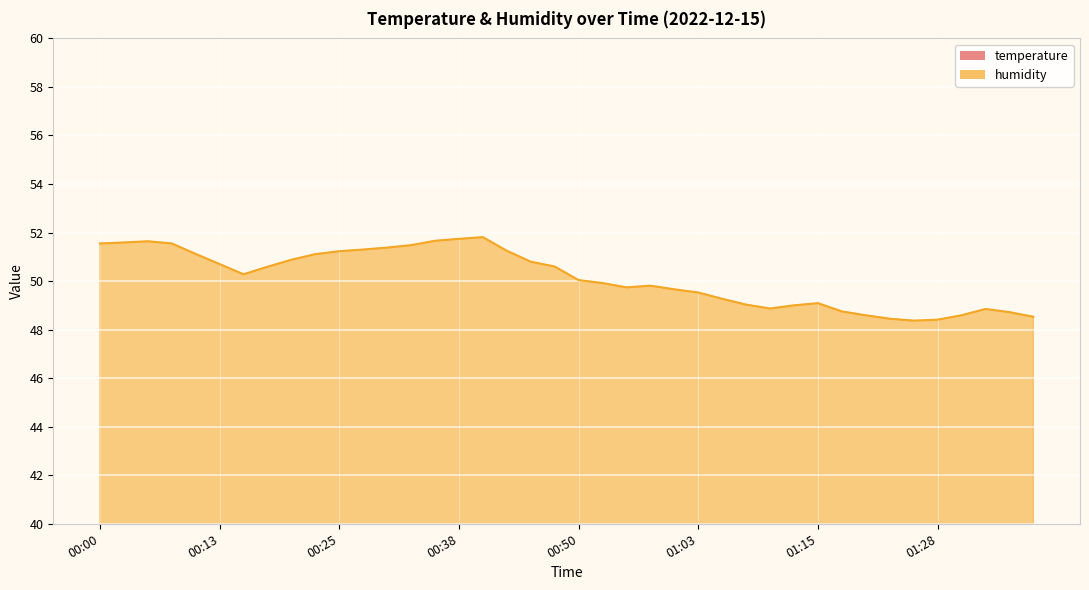

What is the difference between the maximum and minimum values in the humidity series?

3.4